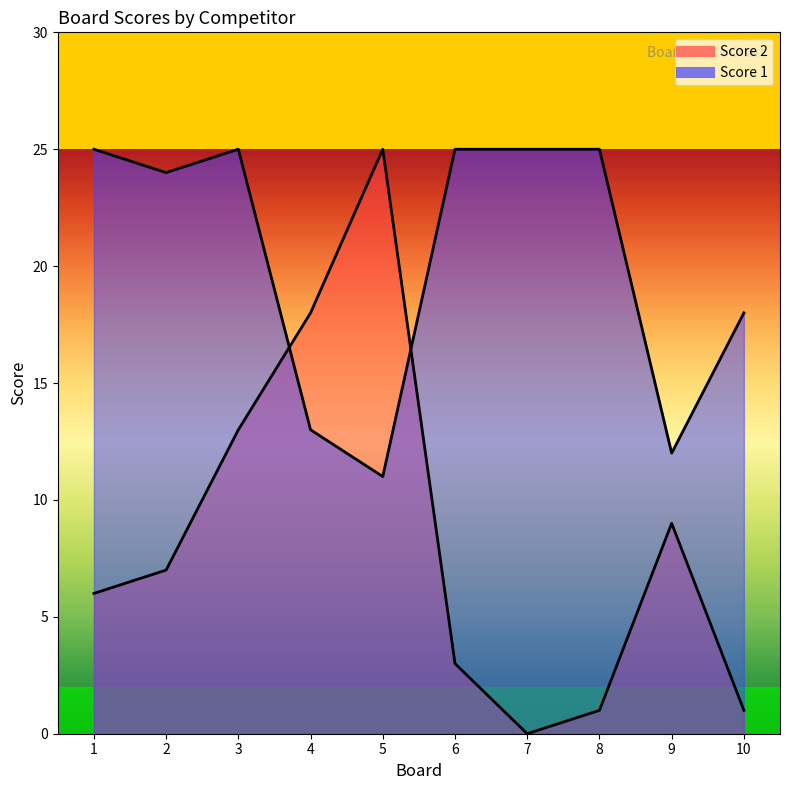

Which series has the widest spread of values?

Score 2